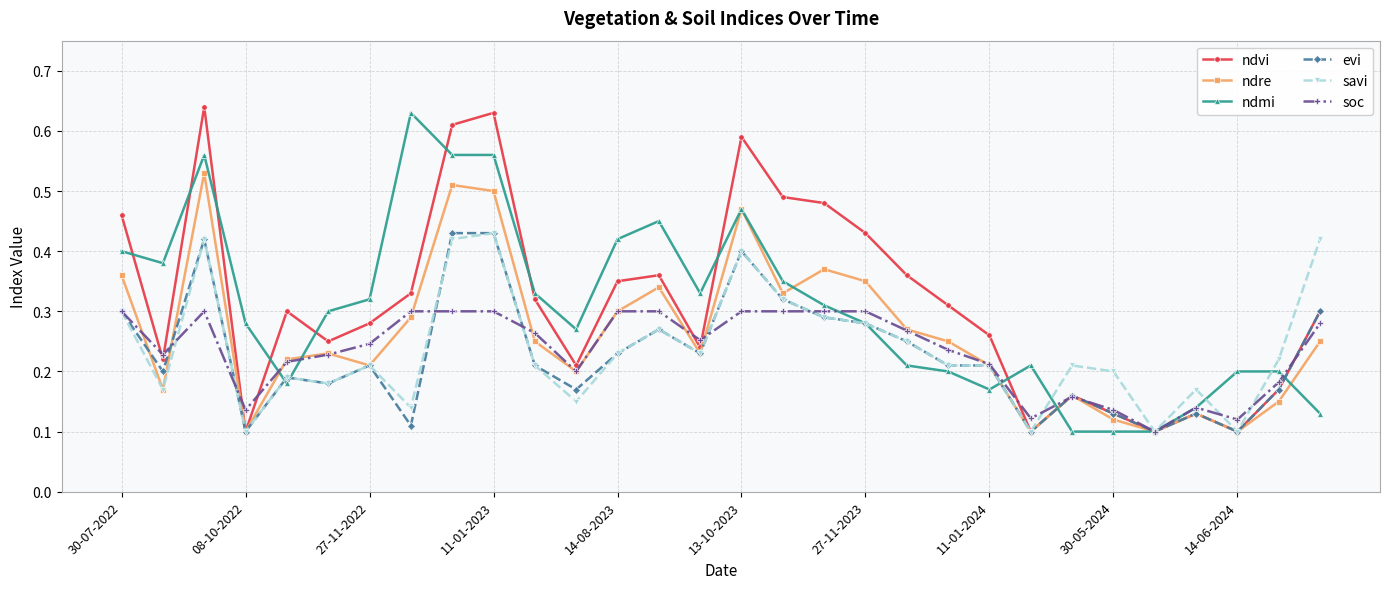

True or false: soc has more than 2 interior local peaks.

True